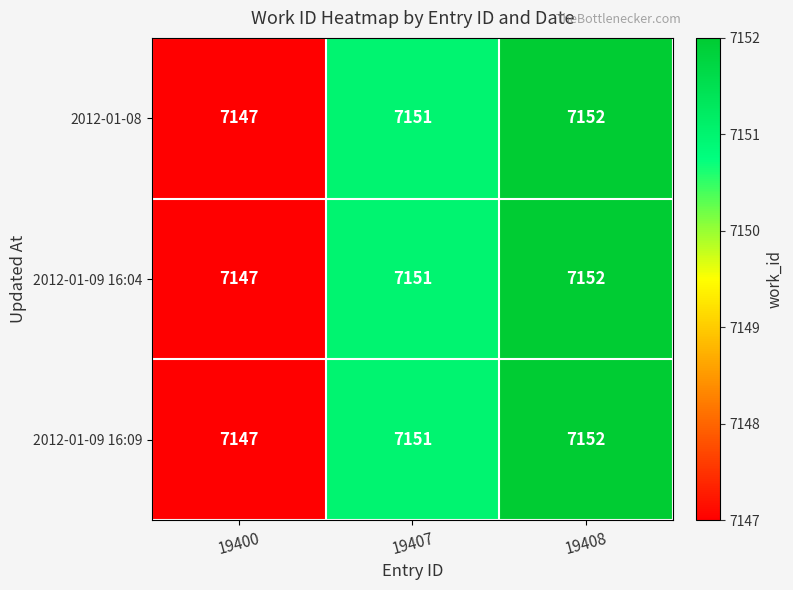

The value of 2012-01-08 at 19400 is 10562. True or false?

False